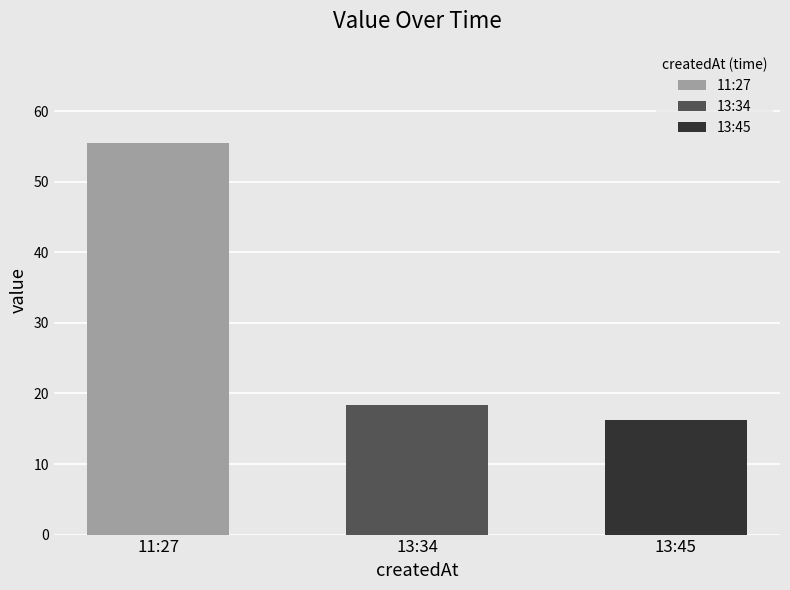

At which category does the chart reach its minimum across all series?

2023-02-11T13:45:00.849Z